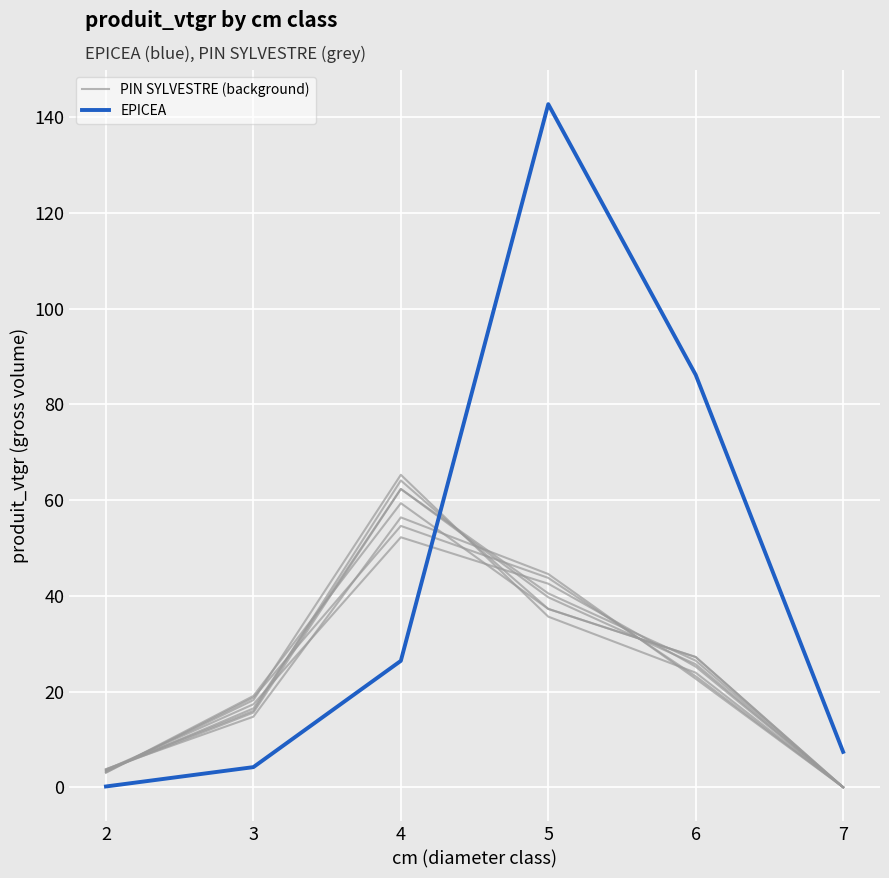

What is the sum of the PIN SYLVESTRE (background) values at 7 and 5?

39.7